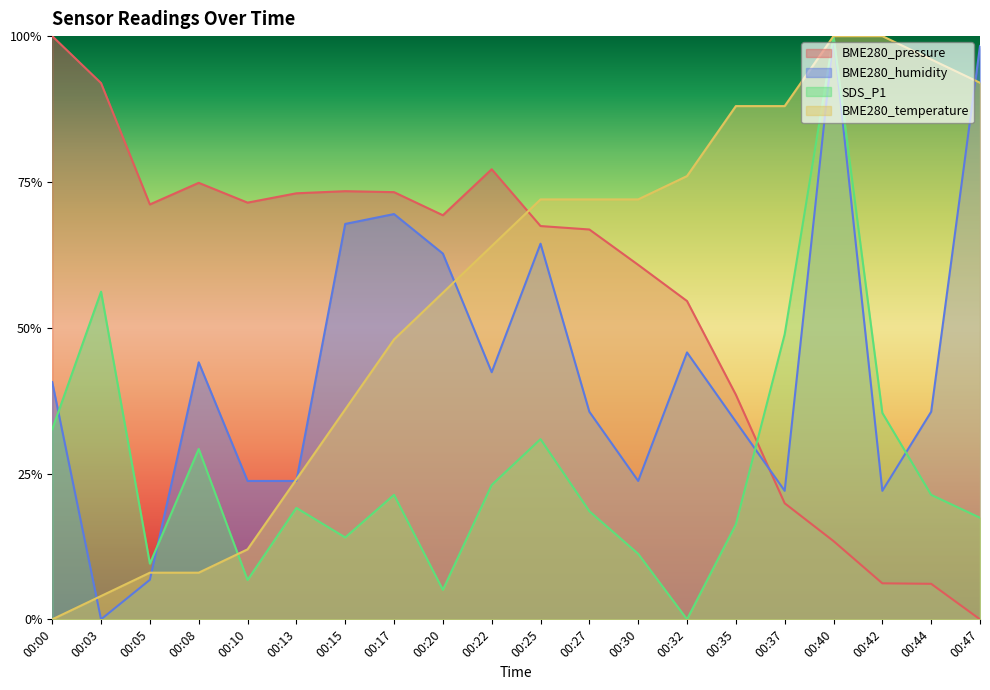

What is the value of the BME280_temperature point at the 10th from the left?

0.6